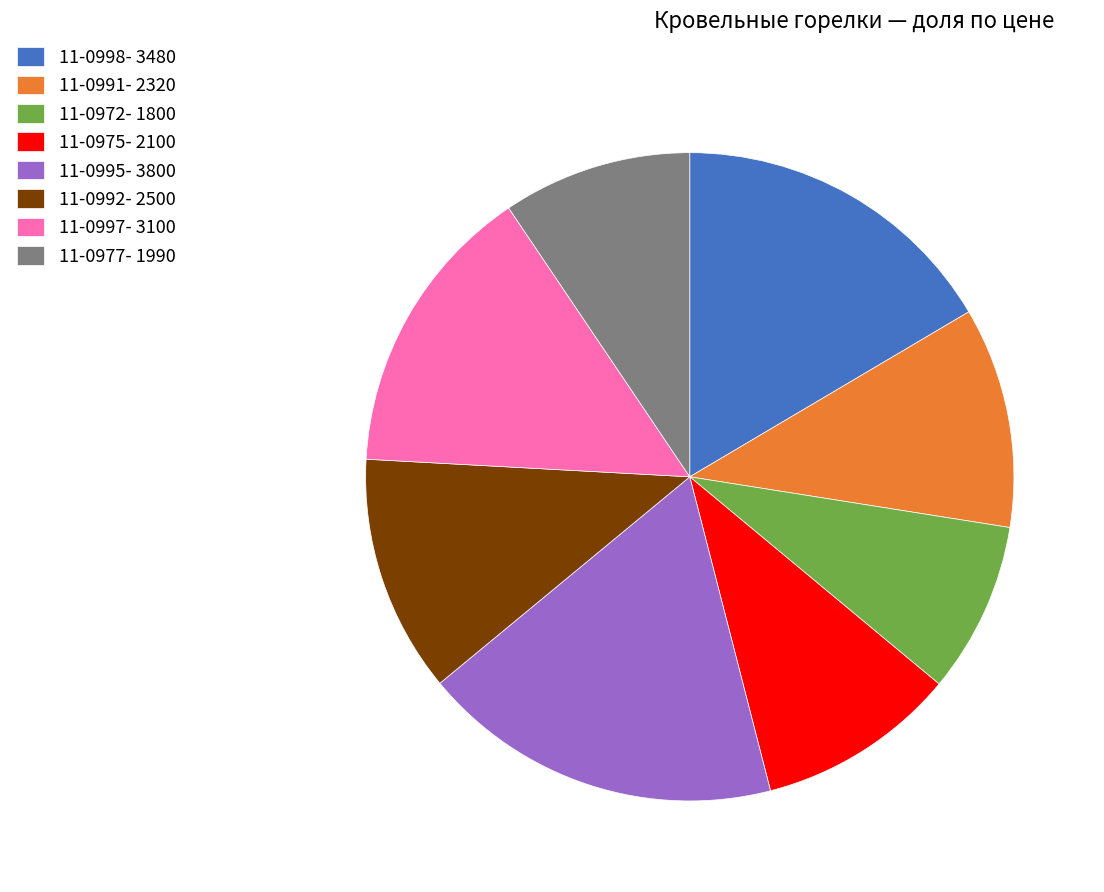

How many slices are in this pie chart?

8